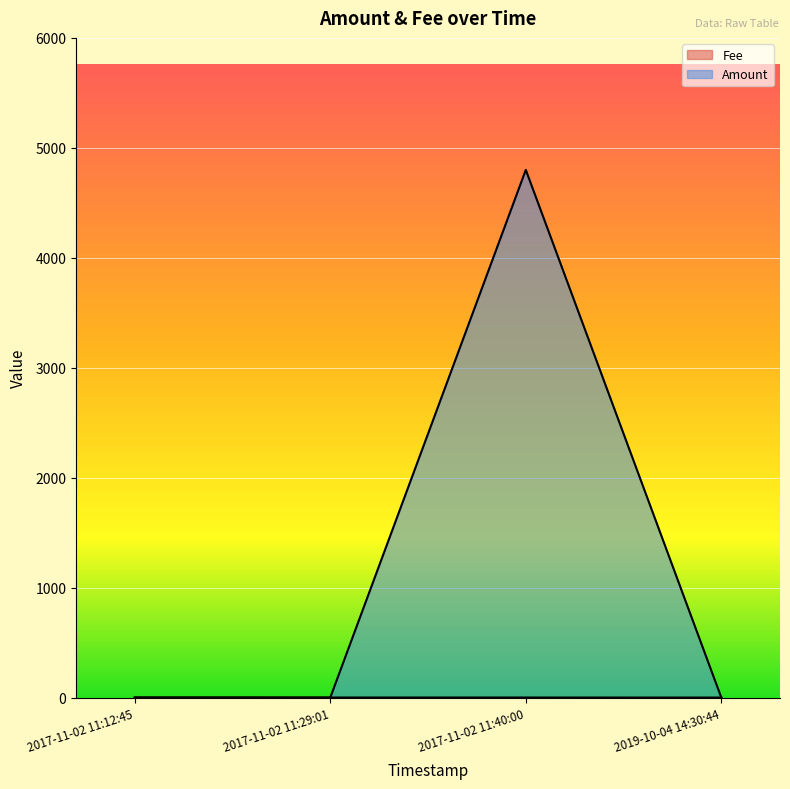

How many interior local valleys does the Amount series have?

1